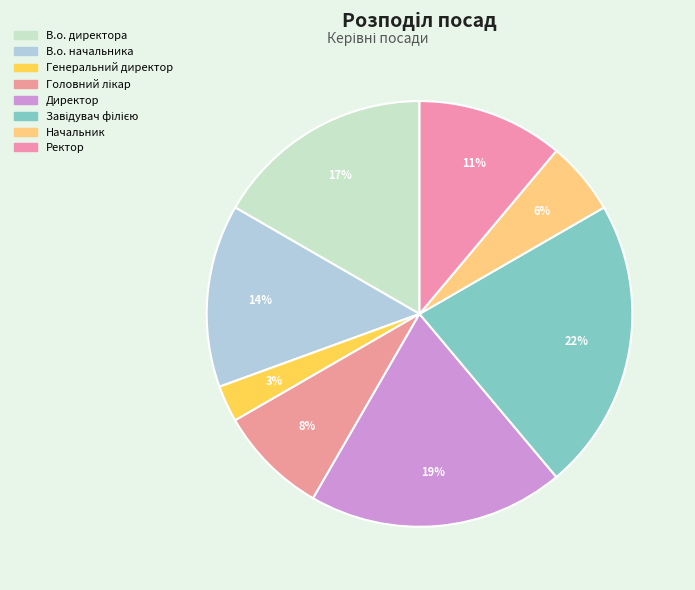

How many slices are in this pie chart?

8